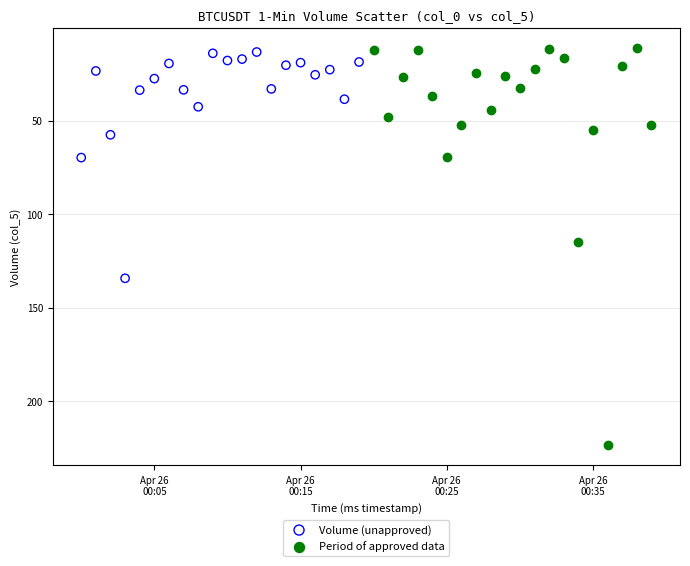

Which series contains the highest Y value?

Period of approved data